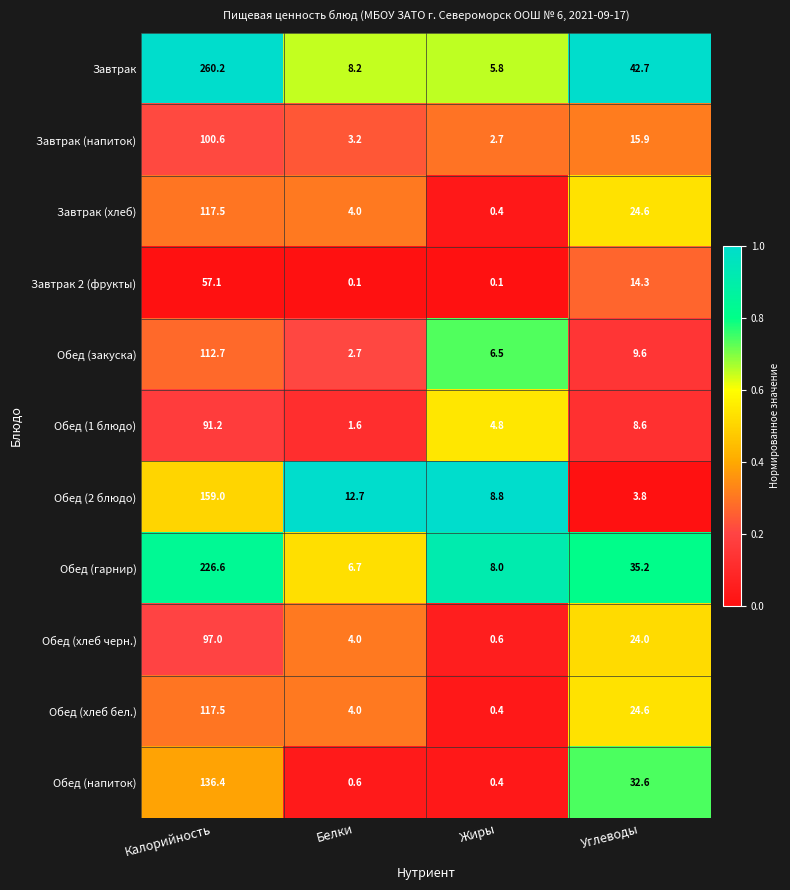

At which label does Обед (хлеб бел.) first exceed 24?

Калорийность